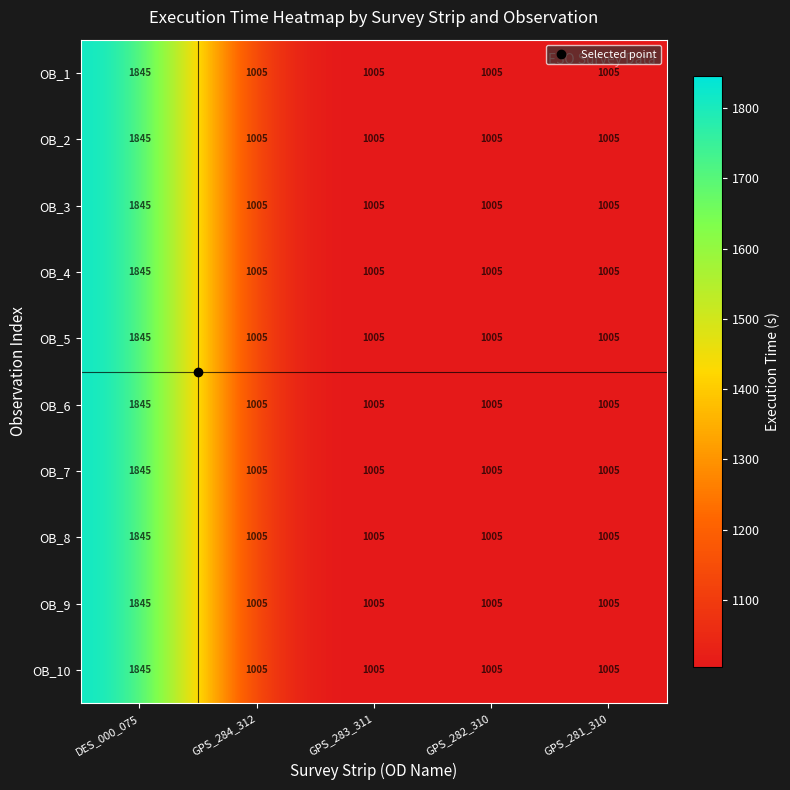

What is the sum of all OB_10 values?

5865